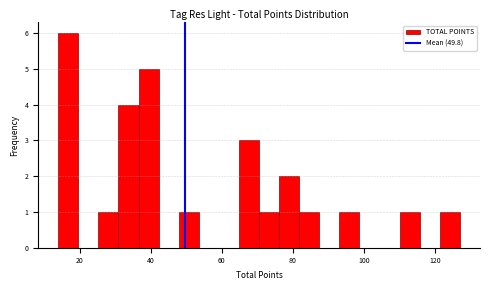

Around what value on the x-axis is the tallest bar? Give the approximate position of its centre, as read against the axis.

16